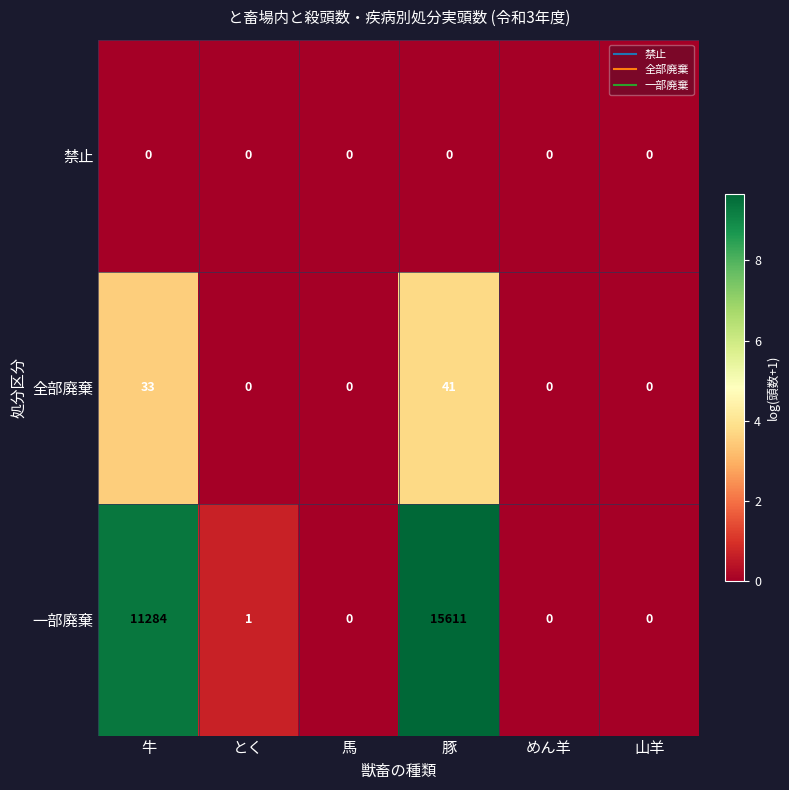

Which series has the widest spread of values?

一部廃棄